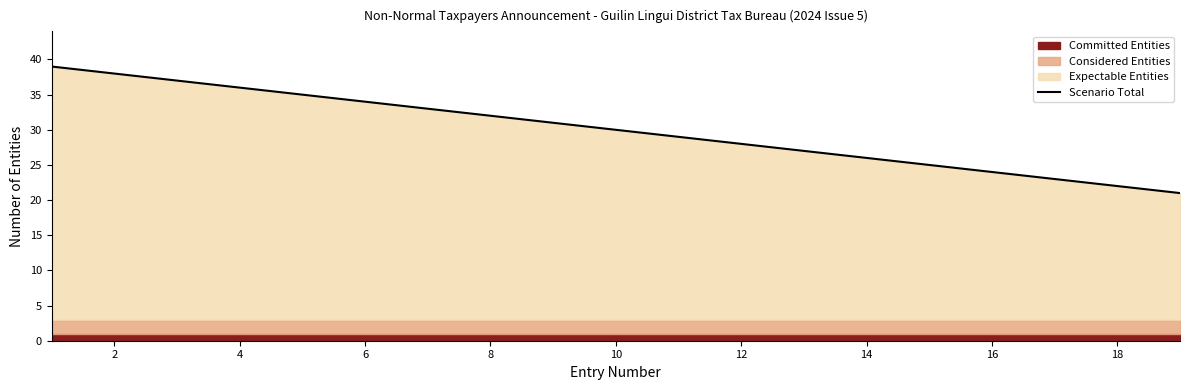

Reading right to left, extract all data points from this chart.

21	22	23	24	25	26	27	28	29	30	31	32	33	34	35	36	37	38	39